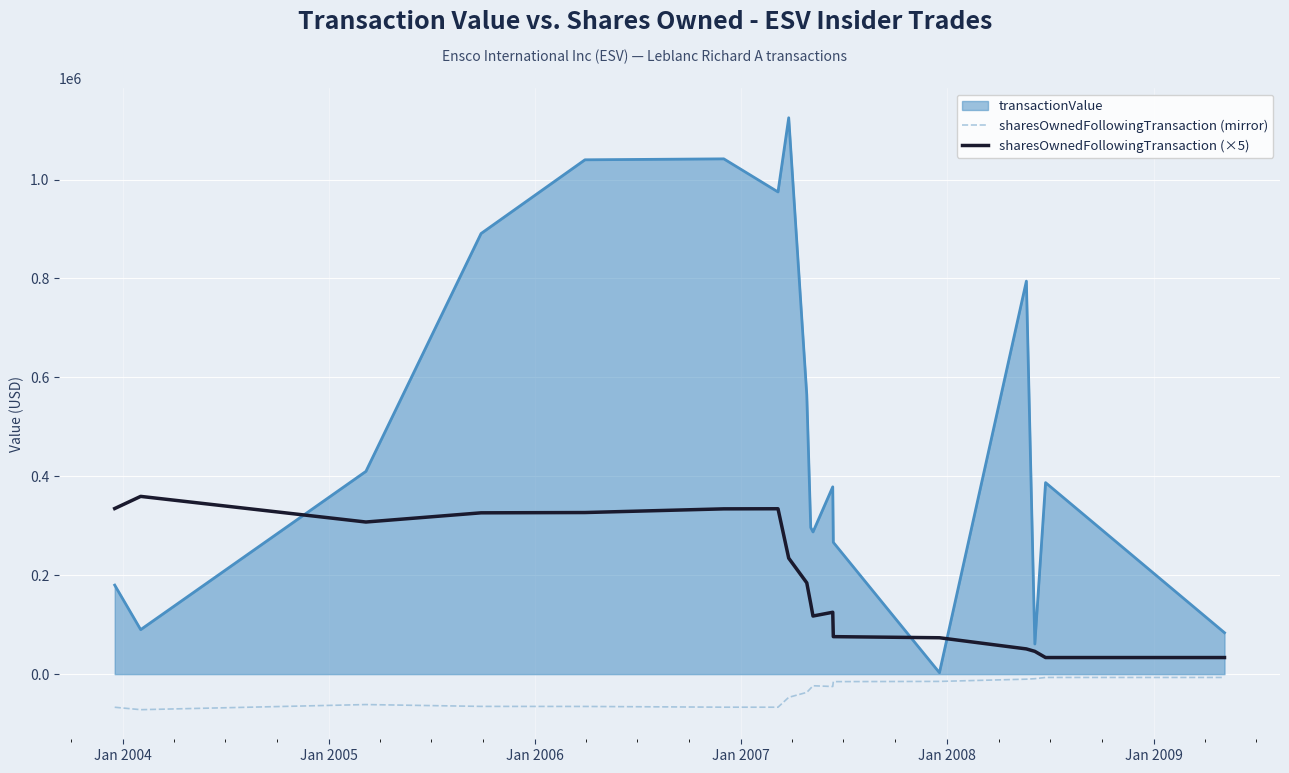

What is the smallest value displayed?

-71883